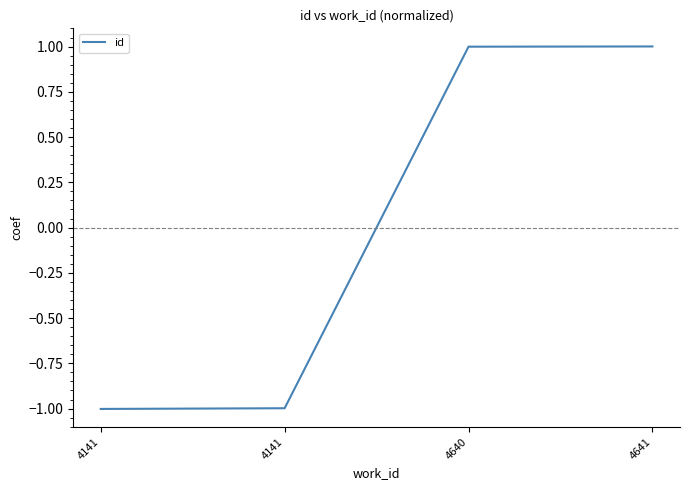

Rank the categories by value from highest to lowest.

4641, 4640, 4141, 4141